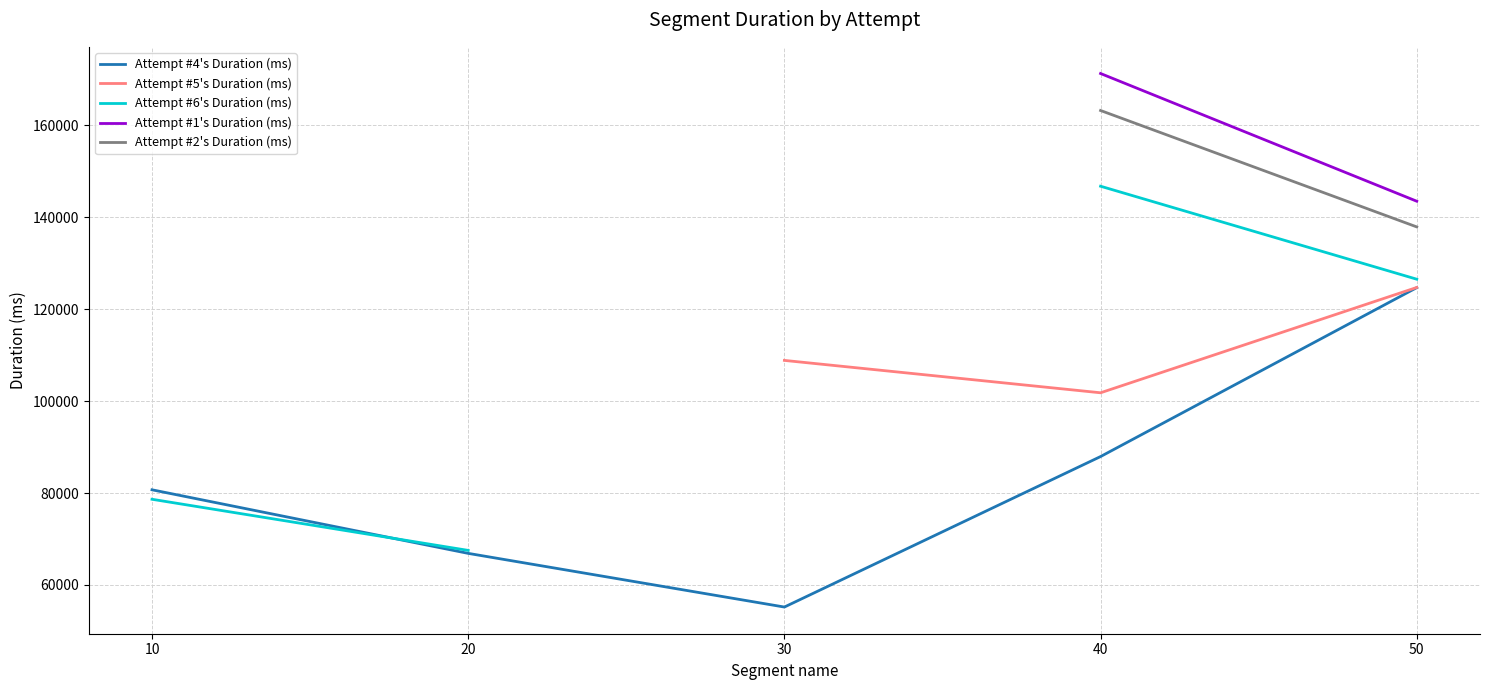

Which has a higher value, 50 or 30?

50